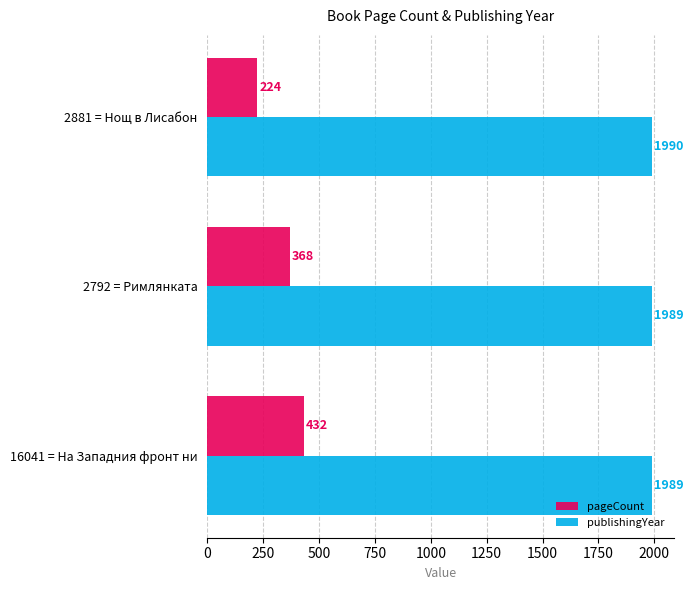

What is the spread (max minus min) of values at 2881 = Нощ в Лисабон?

1766